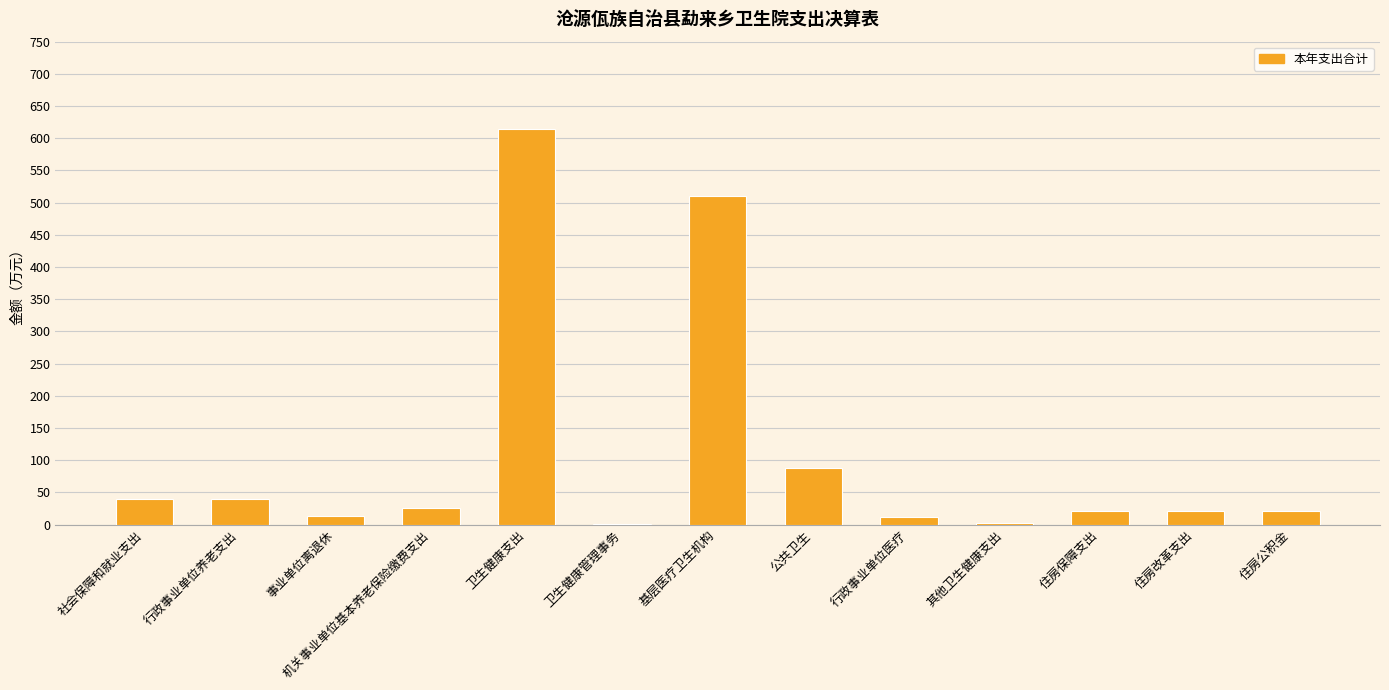

What is the sum of the values at 基层医疗卫生机构 and 机关事业单位基本养老保险缴费支出?

537.3